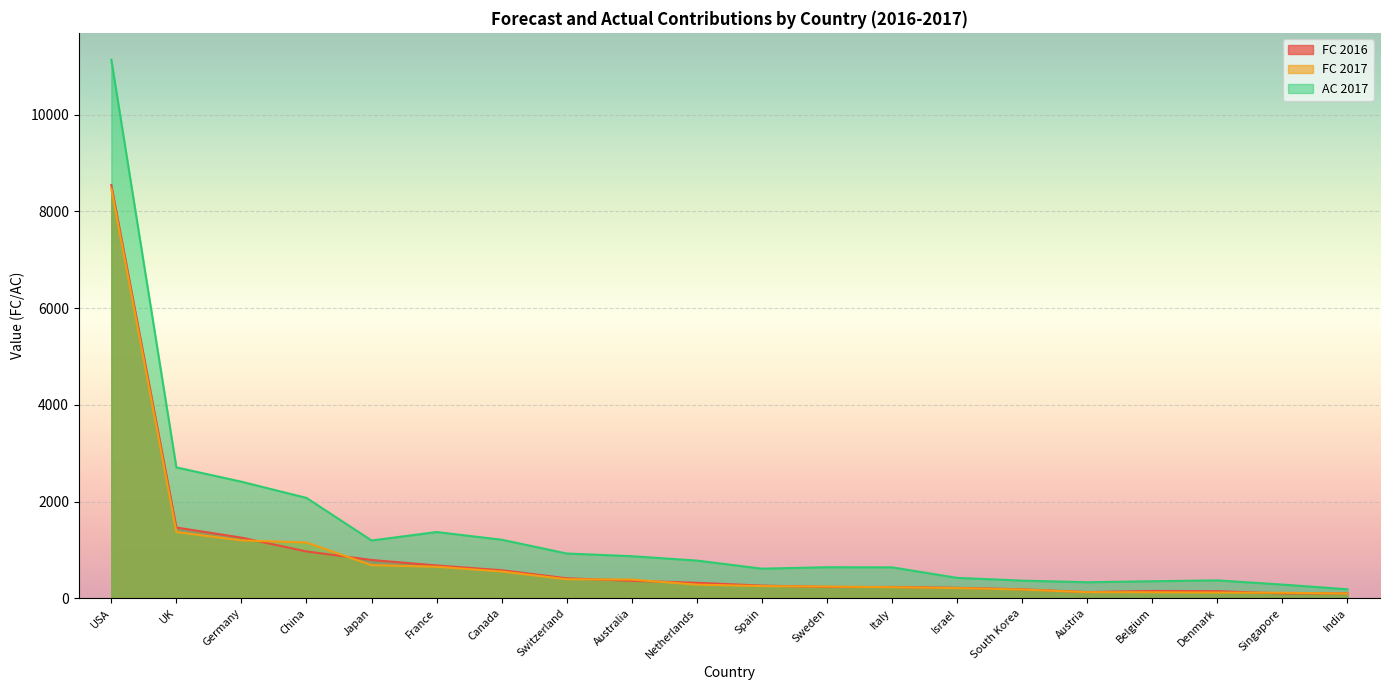

Between Germany and France, which series saw the biggest shift?

AC 2017